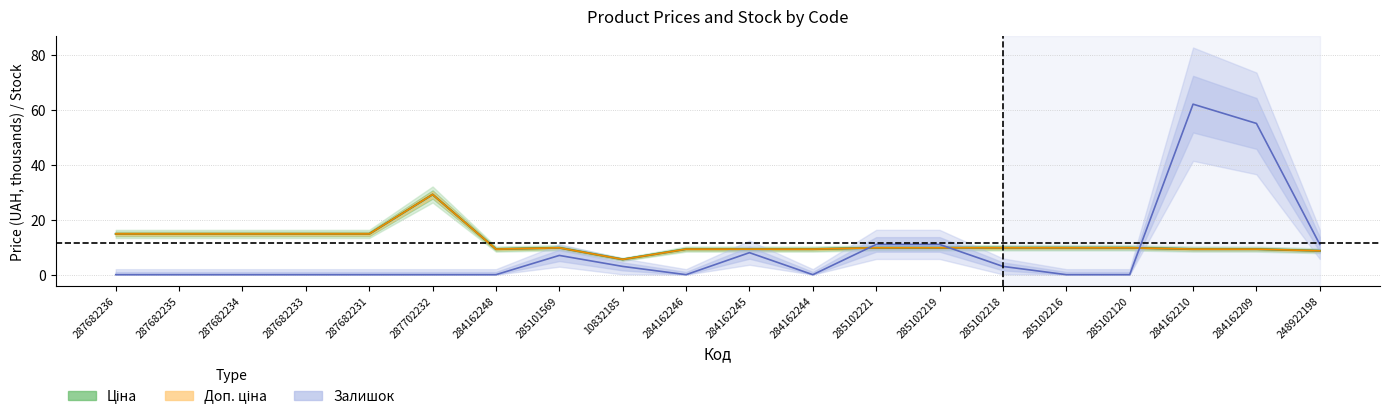

What is the label of the 13th point from the right?

285101569